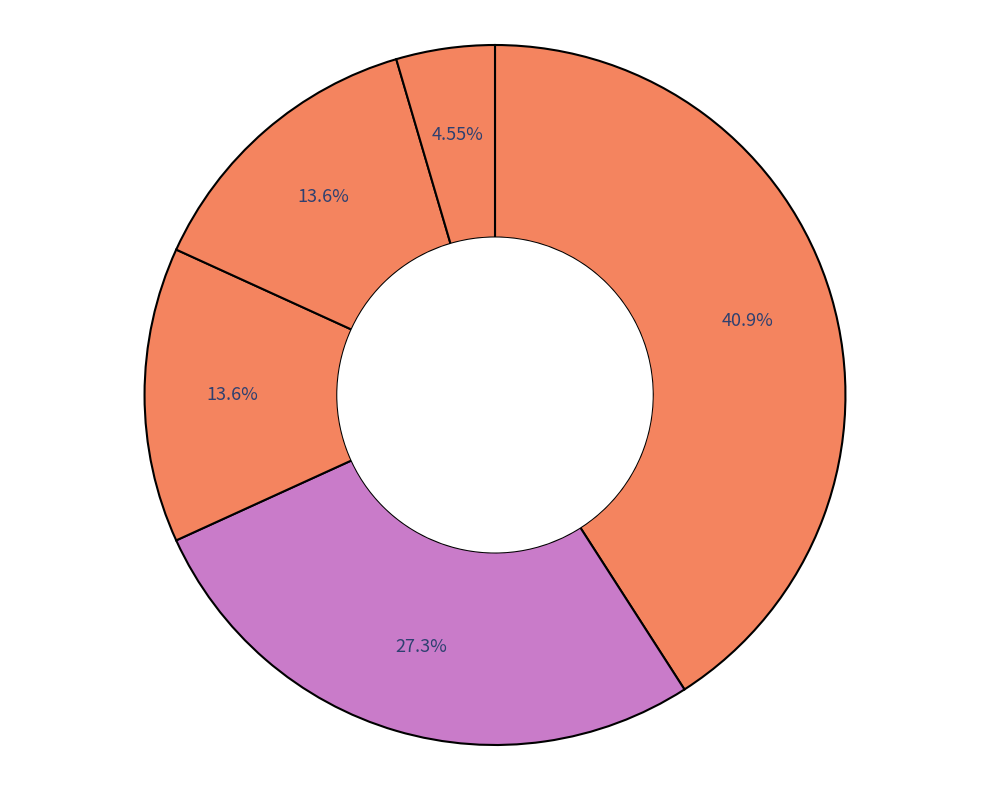

Which has a higher value, دانشگاه علم و صنعت ایران or دانشگاه کاشان?

دانشگاه علم و صنعت ایران